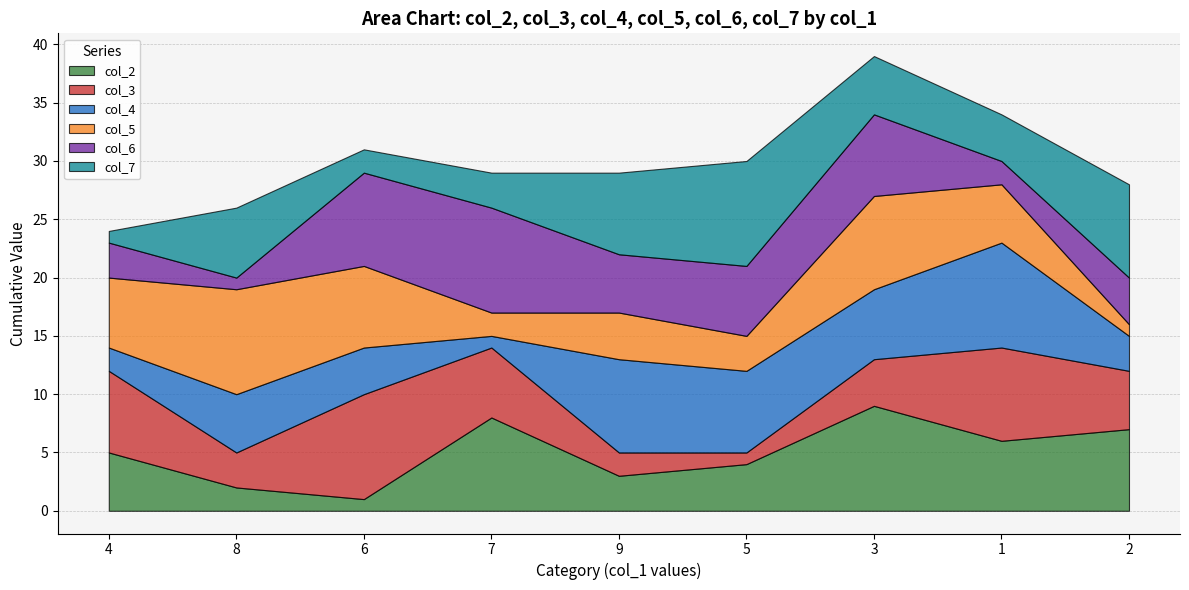

In col_2, how many points are lower than both neighbors (excluding endpoints)?

3